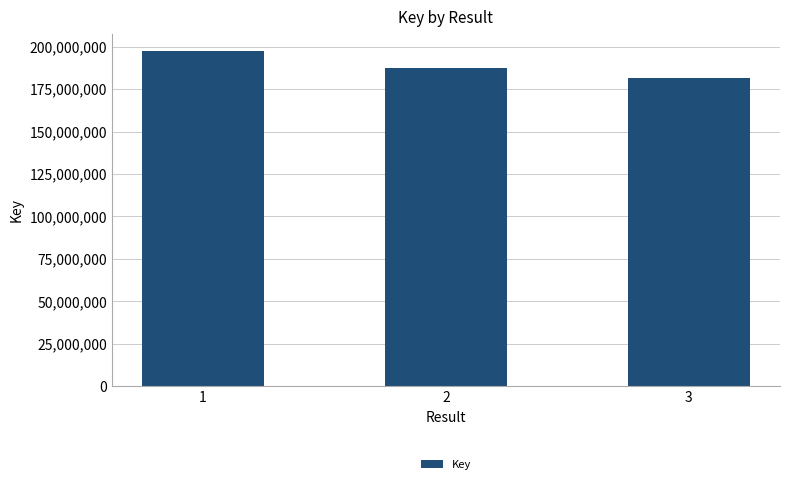

Reading left to right, what are all the values shown in this chart?

197603414	187700222	181428669